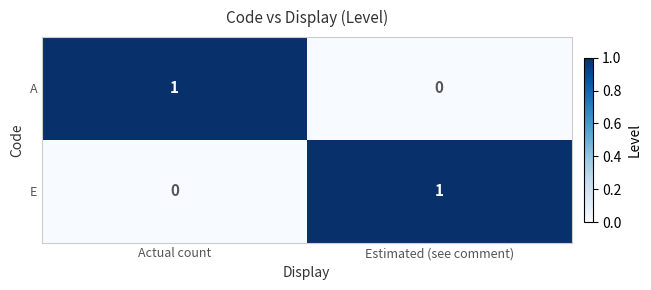

Which category has the highest value in the A series?

Actual count